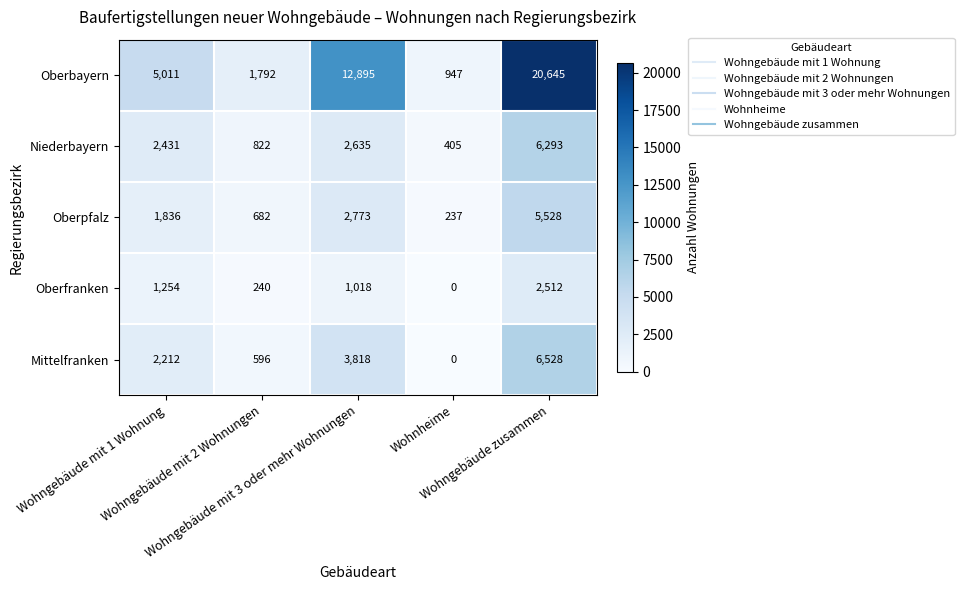

Rank the series by their maximum value, from lowest to highest.

Oberfranken, Oberpfalz, Niederbayern, Mittelfranken, Oberbayern